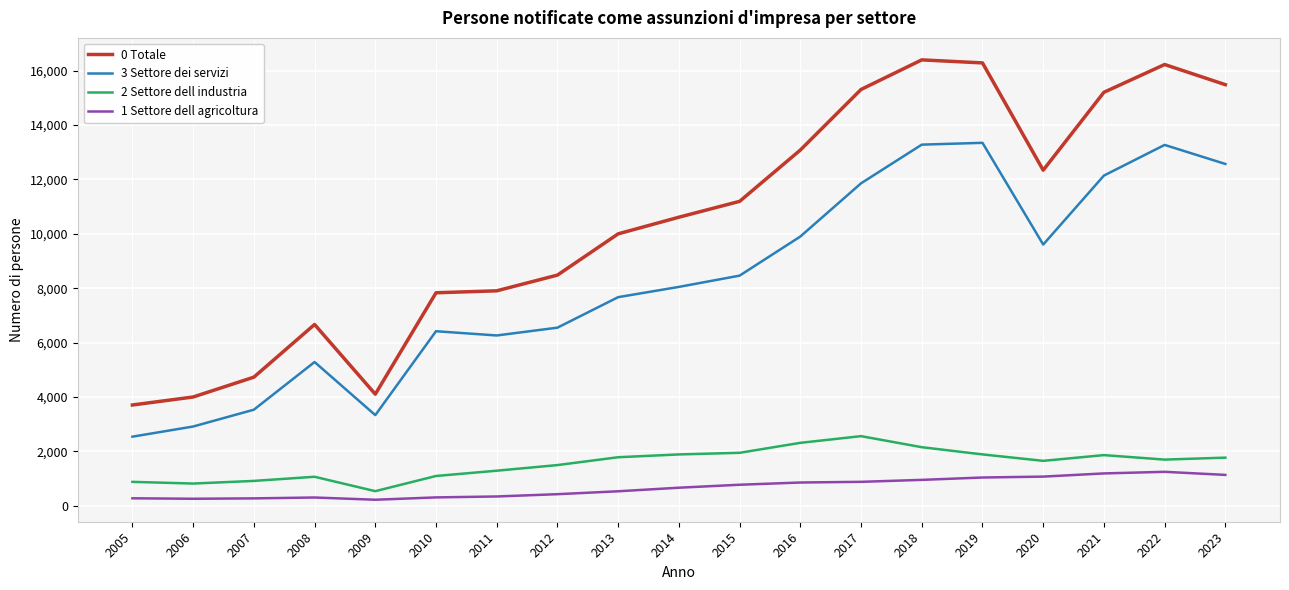

What is the total value across all series at 2015?

22386